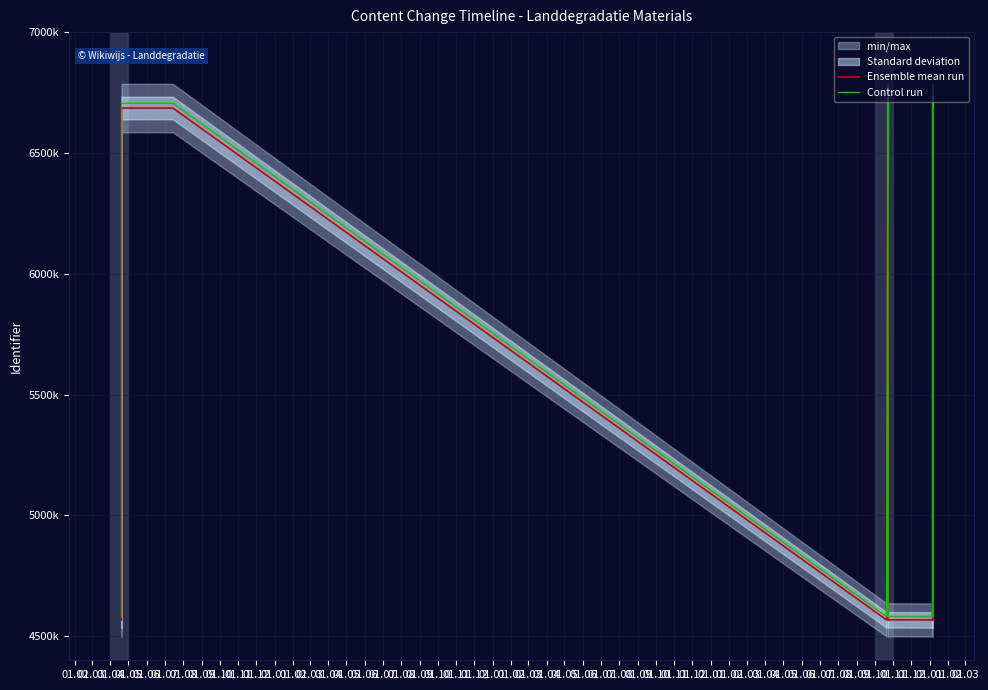

How many lines are shown in the chart?

2